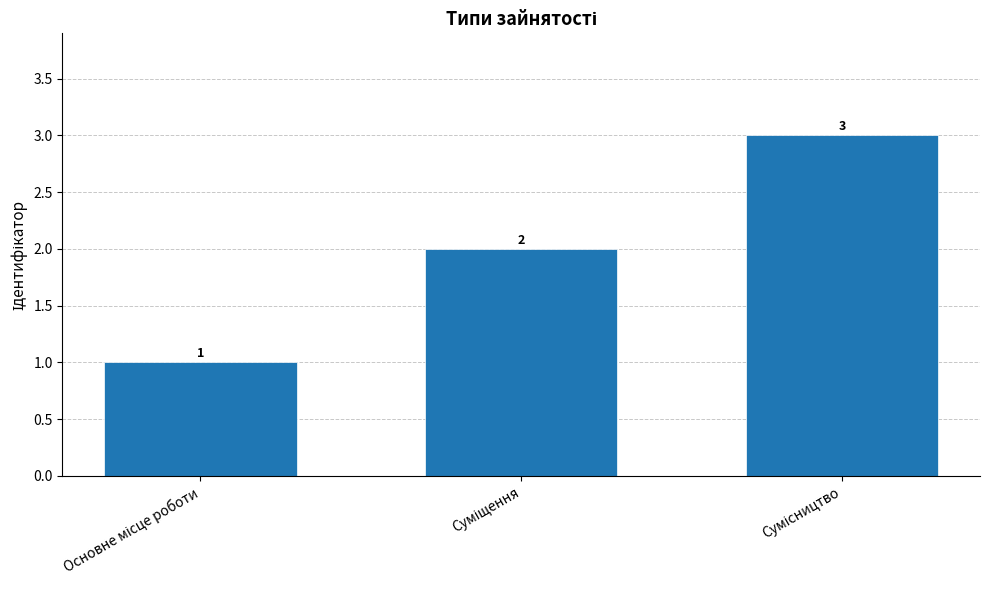

What is the value of the 1st bar from the left?

1